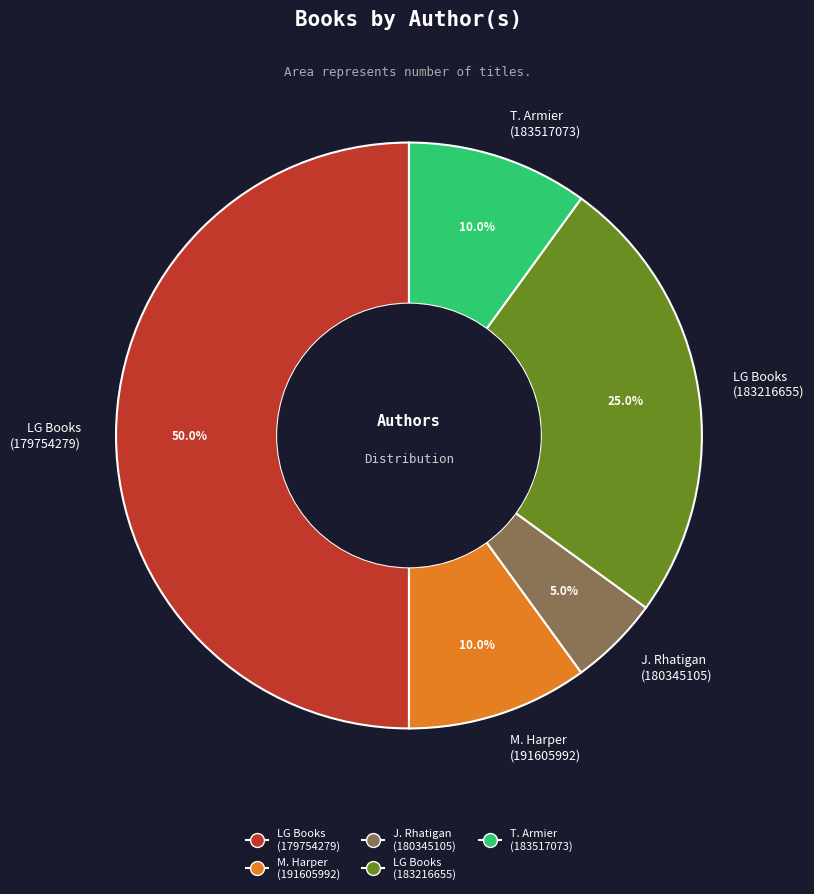

Which slice is the smallest?

J. Rhatigan (180345105)